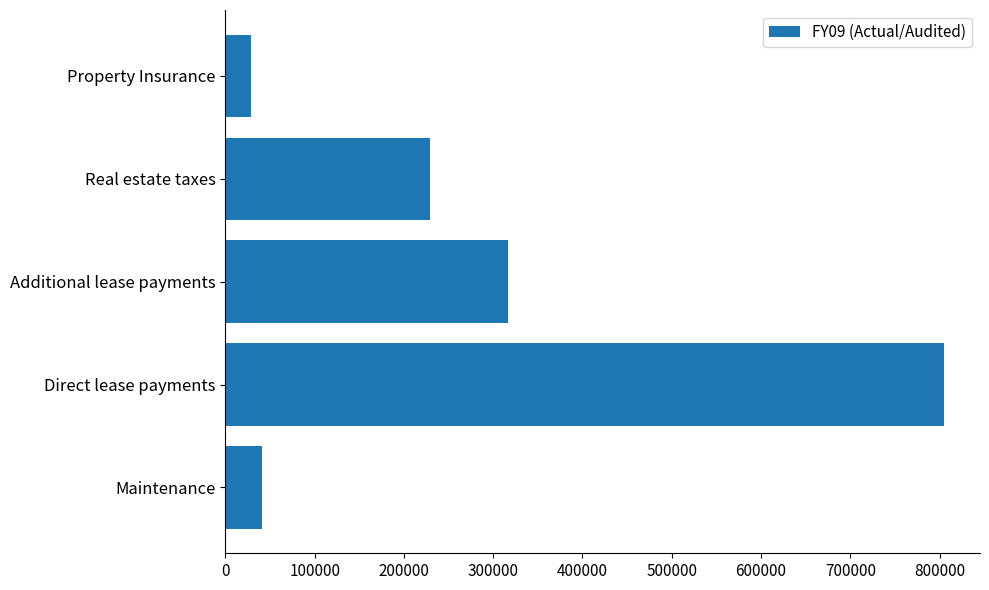

At which label is the value closest to 416774?

Additional lease payments